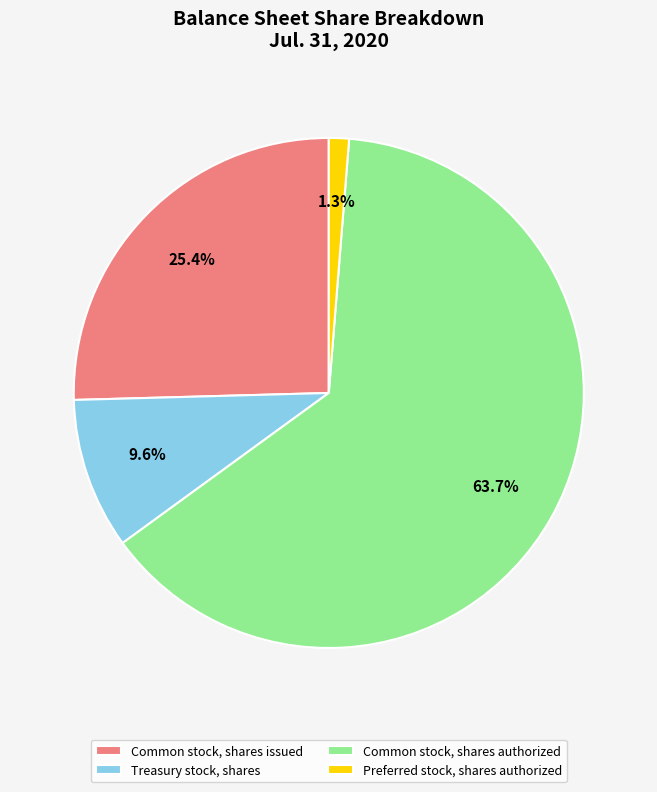

Combined, what portion of the pie is Common stock, shares authorized and Common stock, shares issued?

89.1%